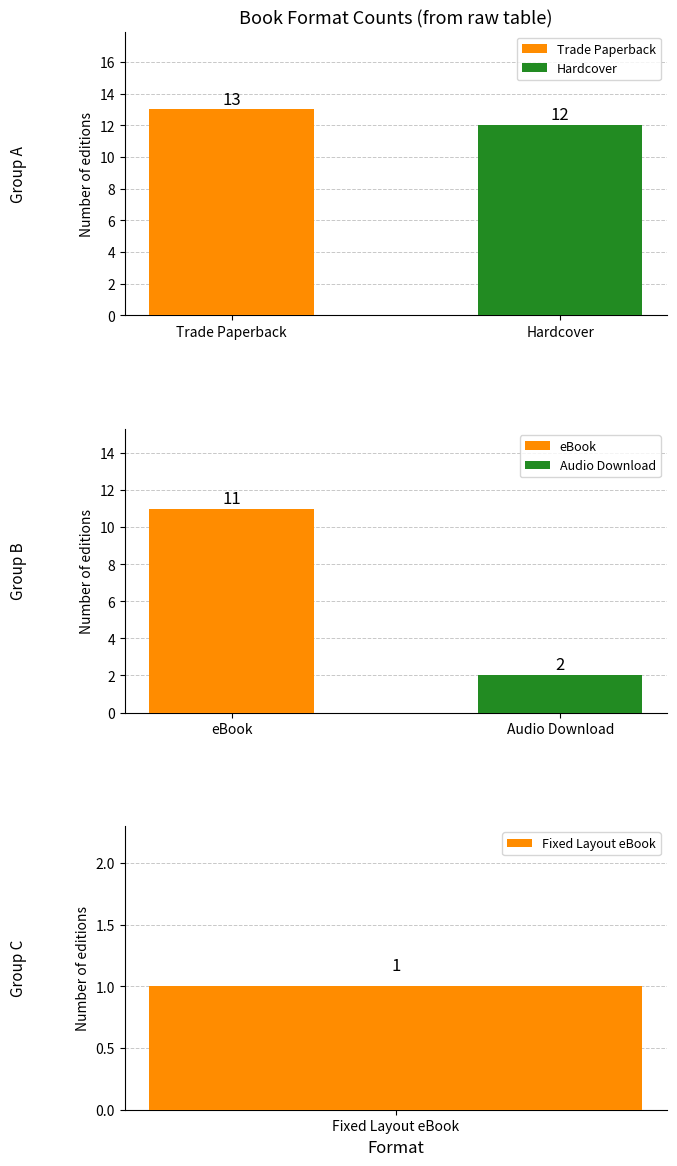

What is the minimum value for Trade Paperback?

13